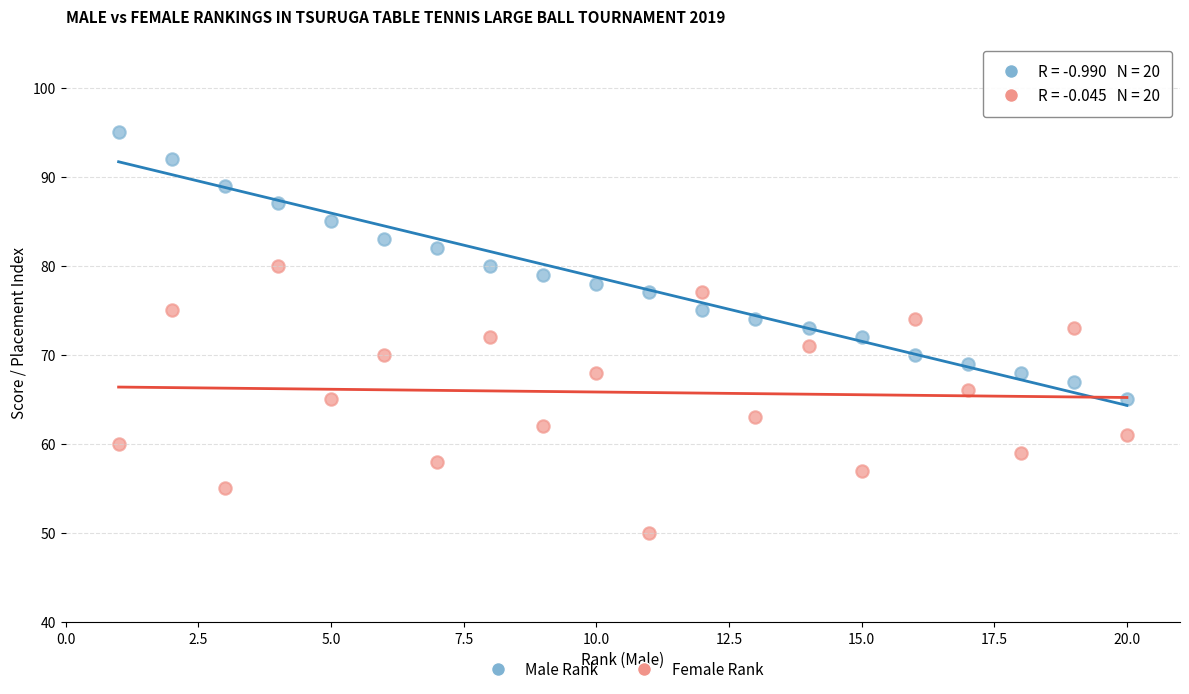

Which series contains the highest Y value?

Male Rank